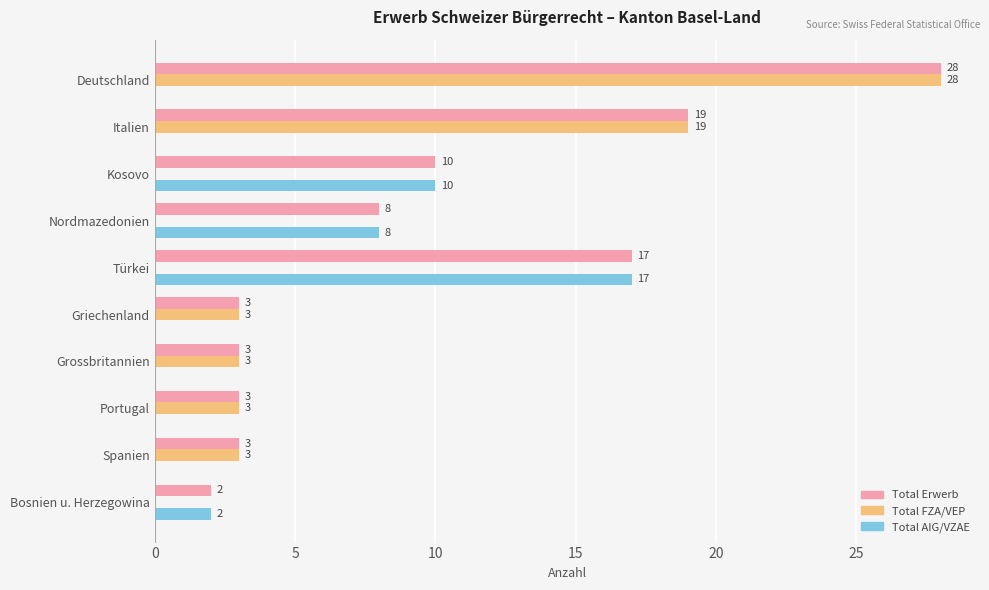

Which series has the largest total across all categories?

Total Erwerb